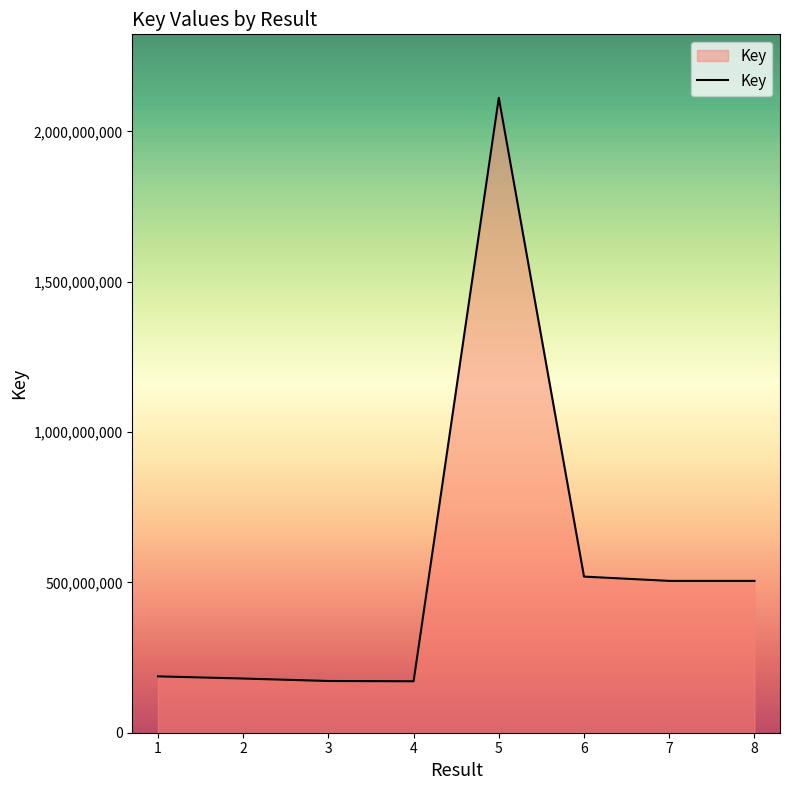

What is the approximate value at 5?

2111818194